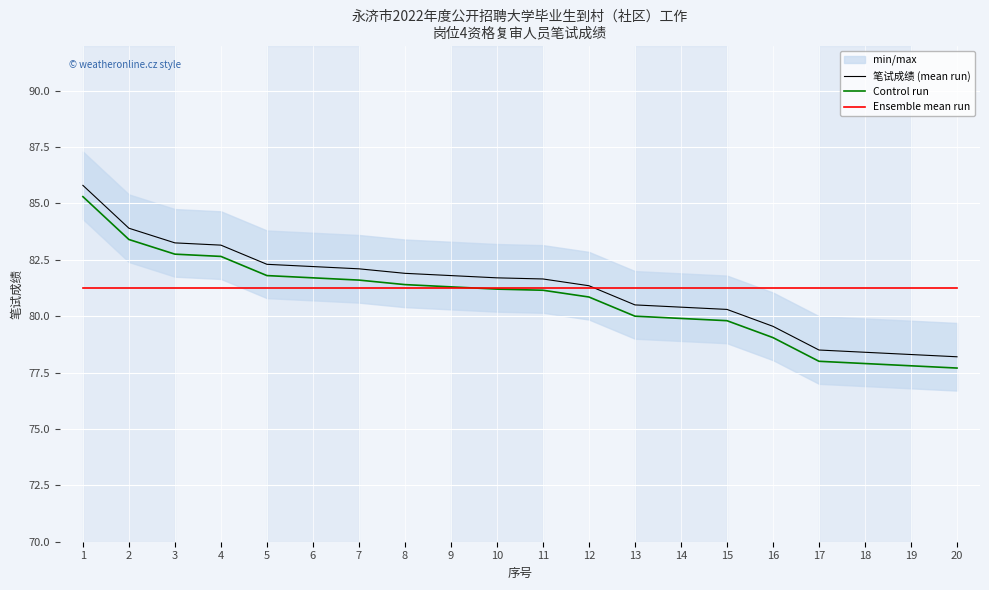

Reading left to right, transcribe all the data shown in this chart.

笔试成绩 (mean run): 1=85.8	2=83.9	3=83.2	4=83.2	5=82.3	6=82.2	7=82.1	8=81.9	9=81.8	10=81.7	11=81.7	12=81.3	13=80.5	14=80.4	15=80.3	16=79.5	17=78.5	18=78.4	19=78.3	20=78.2
Control run: 1=85.3	2=83.4	3=82.8	4=82.7	5=81.8	6=81.7	7=81.6	8=81.4	9=81.3	10=81.2	11=81.2	12=80.8	13=80.0	14=79.9	15=79.8	16=79.0	17=78.0	18=77.9	19=77.8	20=77.7
Ensemble mean run: 1=81.3	2=81.3	3=81.3	4=81.3	5=81.3	6=81.3	7=81.3	8=81.3	9=81.3	10=81.3	11=81.3	12=81.3	13=81.3	14=81.3	15=81.3	16=81.3	17=81.3	18=81.3	19=81.3	20=81.3